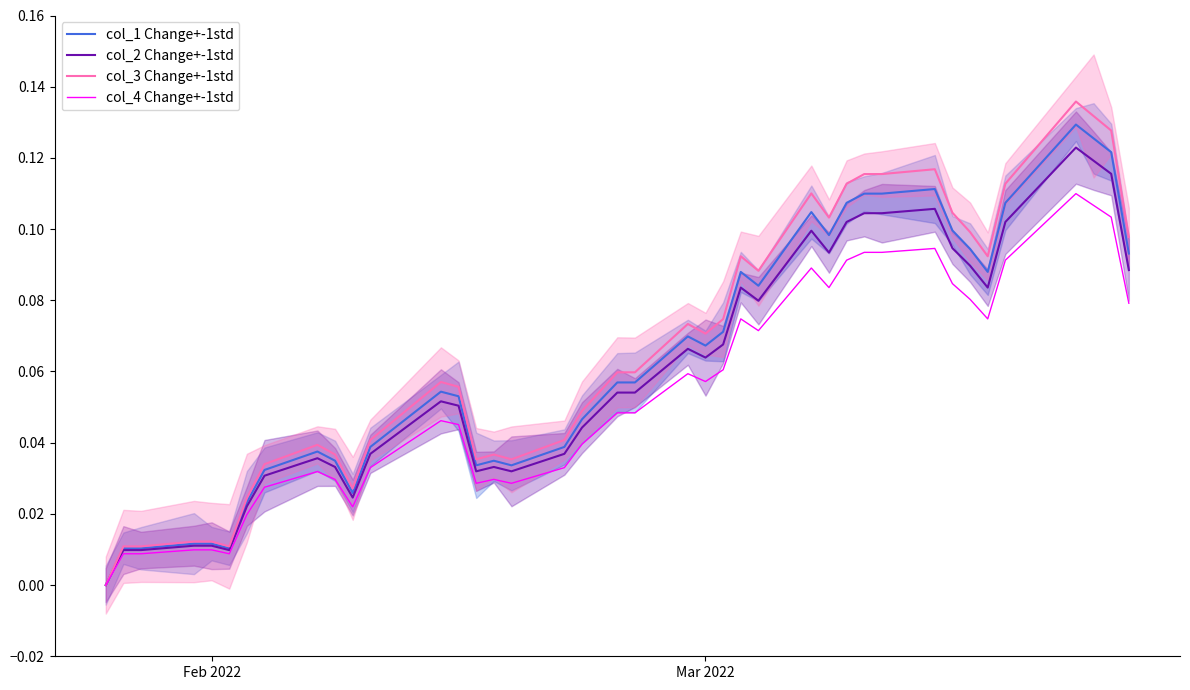

True or false: col_1 Change+-1std and col_4 Change+-1std intersect in this chart.

False